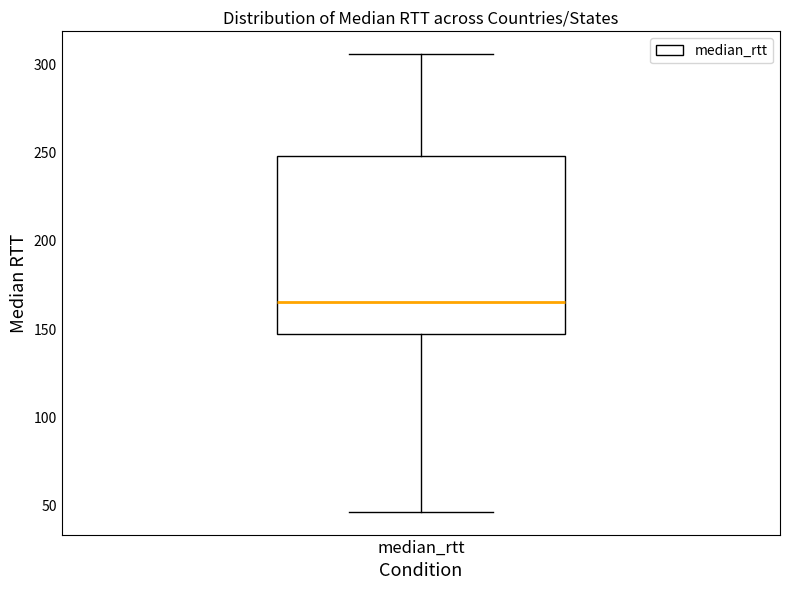

Read this box plot against the y-axis: the position of the median line, the range covered by the box, and the ends of both whiskers. The values are not printed on the chart, so give them approximately, as read against the axis.

median 165, box 145 to 250, whiskers 45 to 305